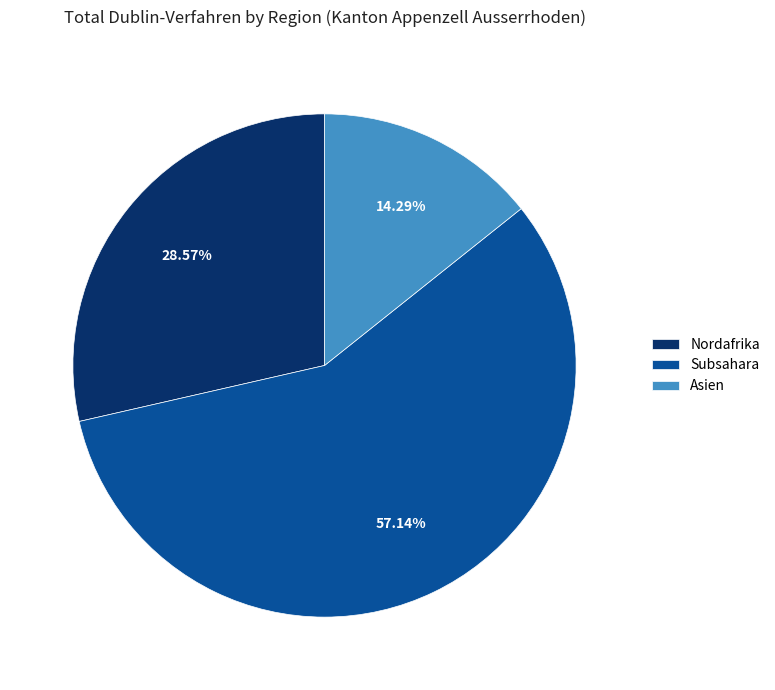

The Asien slice represents 6% of the pie. True or false?

False